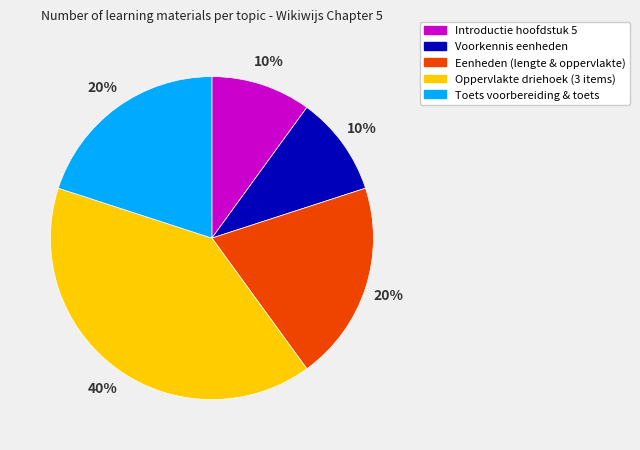

Which slice is the largest?

Oppervlakte driehoek (3 items)